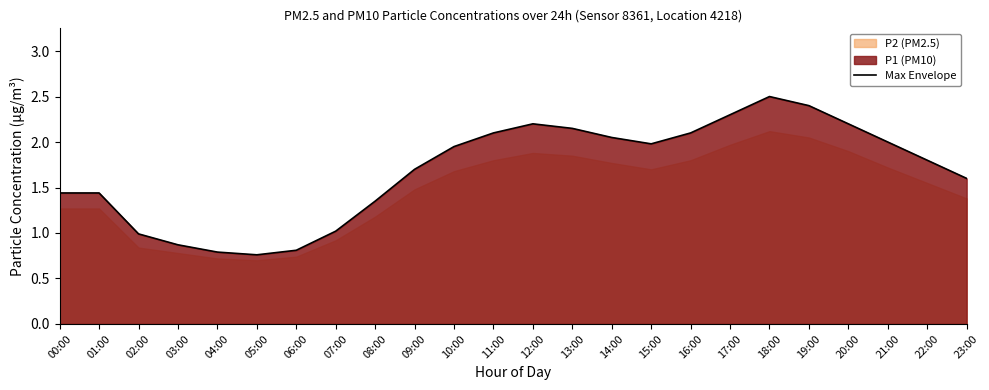

What is the maximum value shown in the chart?

2.5